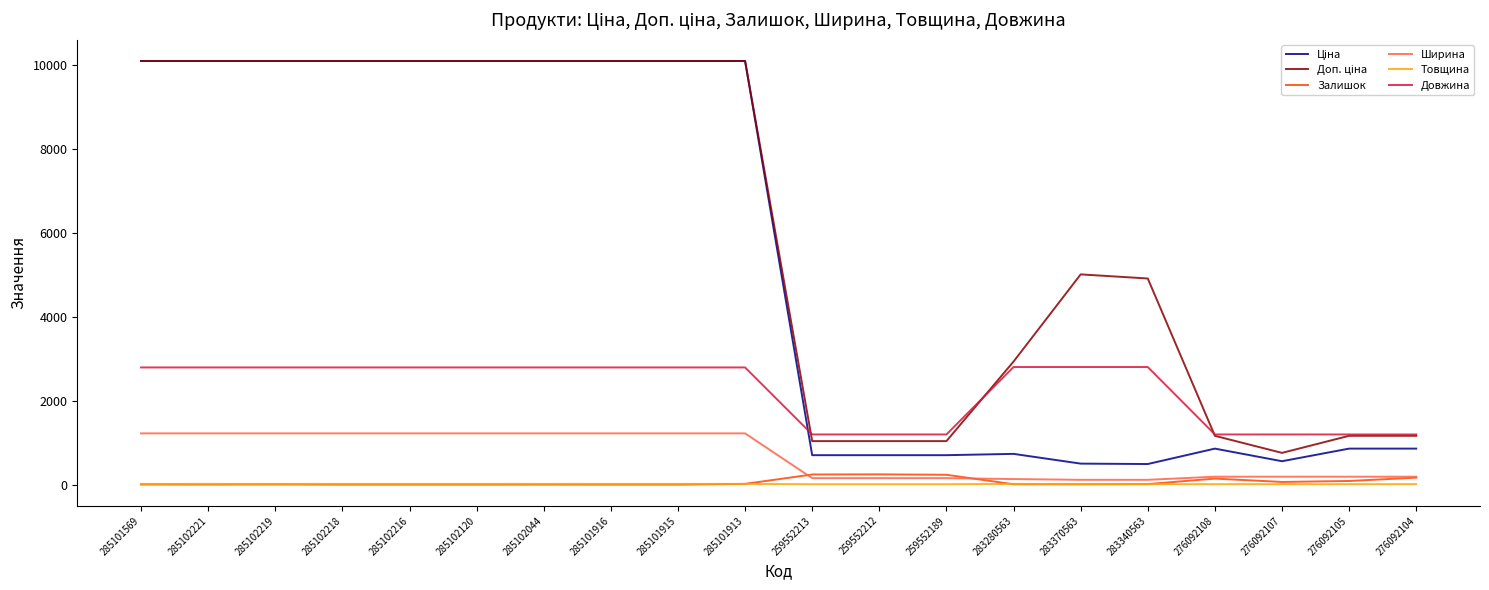

Is it true that Довжина equals 2790.0 at 285101915?

True